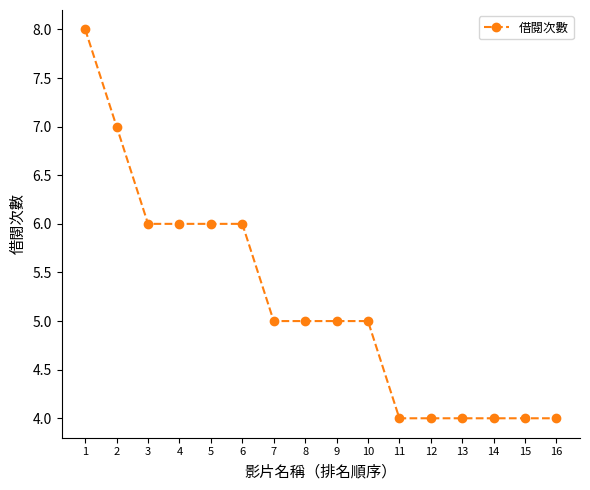

What is the minimum value shown in the chart?

4